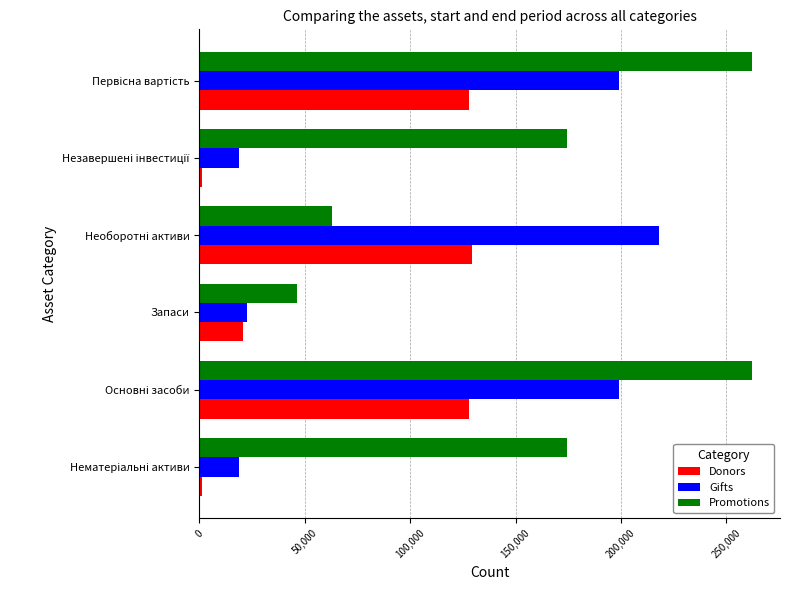

At how many categories does at least one series exceed 120557?

5